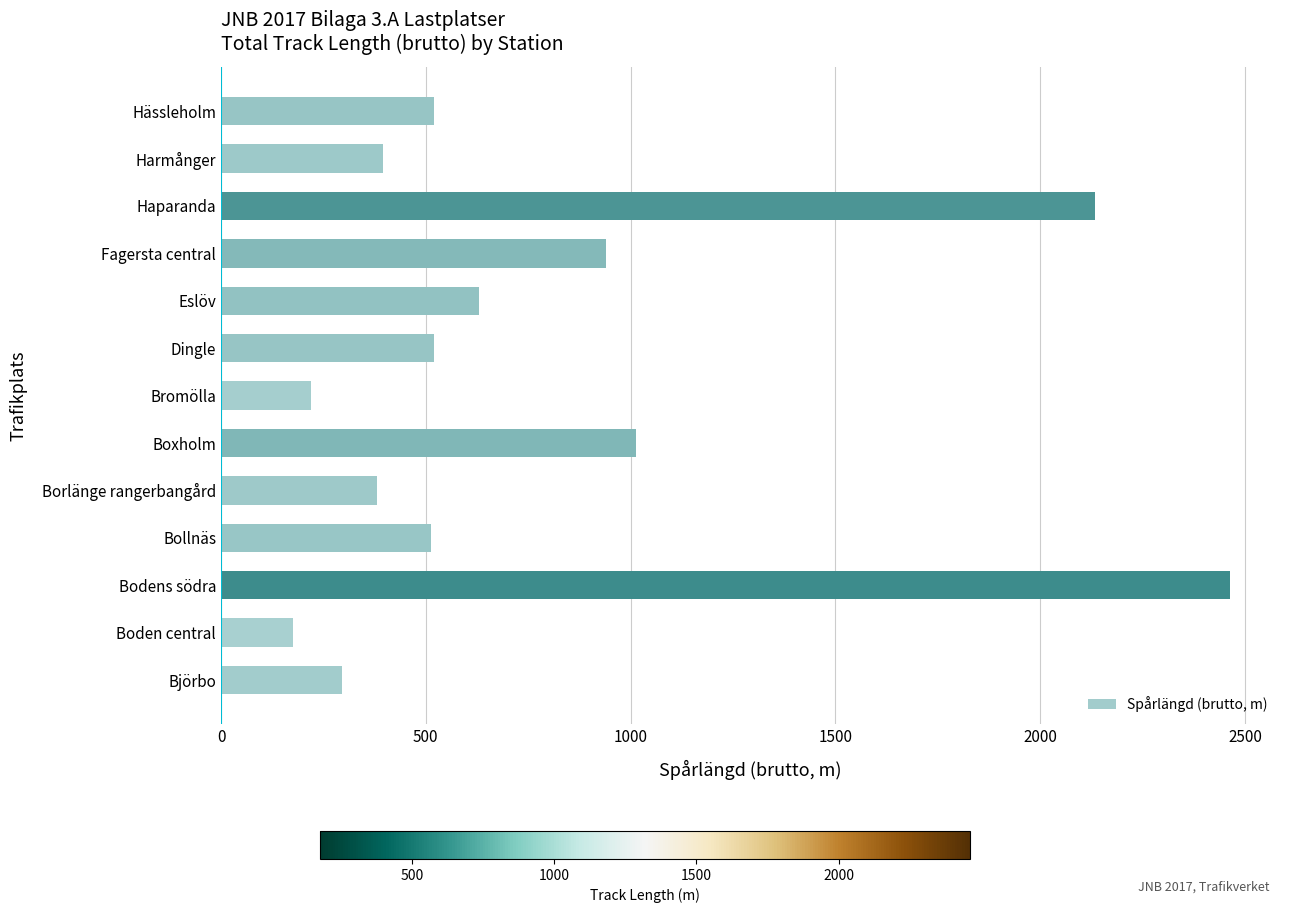

The value at Harmånger is 172. True or false?

False